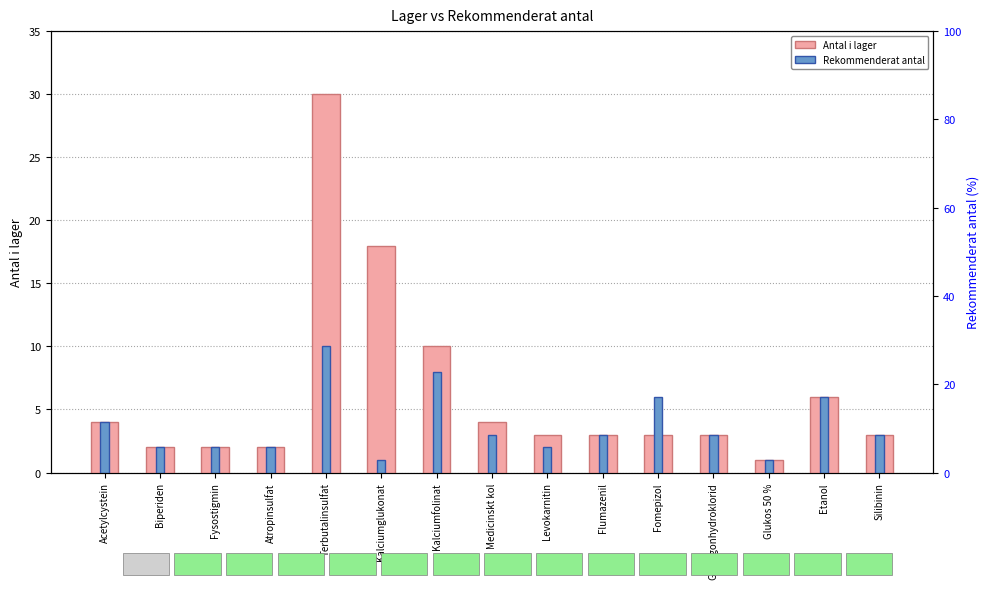

What is the sum of the Antal i lager values at Silibinin and Fomepizol?

6